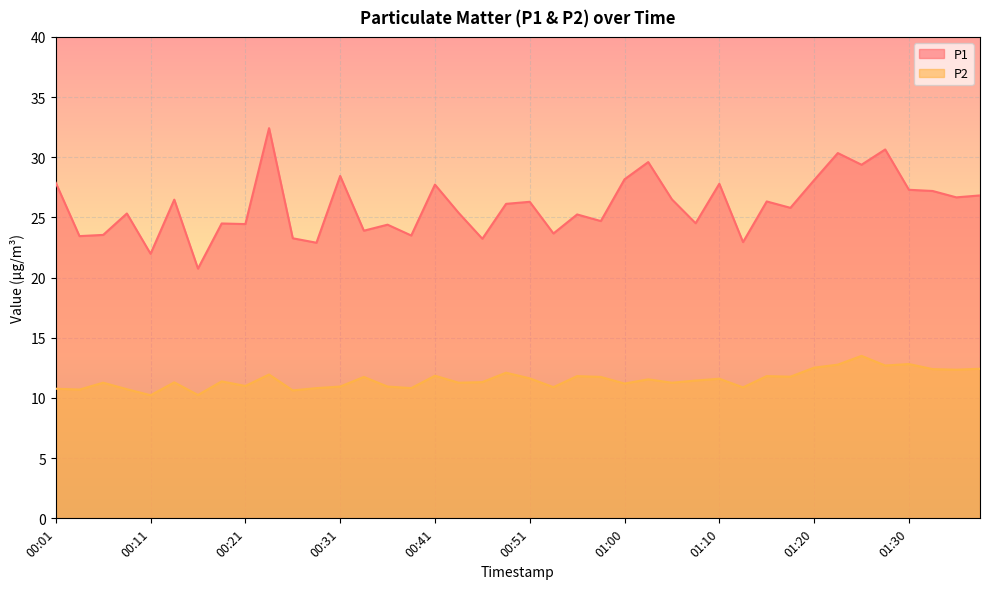

List the labels in order of P1 value, smallest first.

00:16, 00:11, 00:28, 01:13, 00:46, 00:26, 00:04, 00:38, 00:06, 00:53, 00:33, 00:36, 00:21, 00:19, 01:08, 00:58, 00:56, 00:09, 00:43, 01:18, 00:48, 00:51, 01:15, 00:14, 01:05, 01:35, 01:37, 01:32, 01:30, 00:41, 01:10, 00:01, 01:20, 01:00, 00:31, 01:25, 01:03, 01:22, 01:27, 00:24